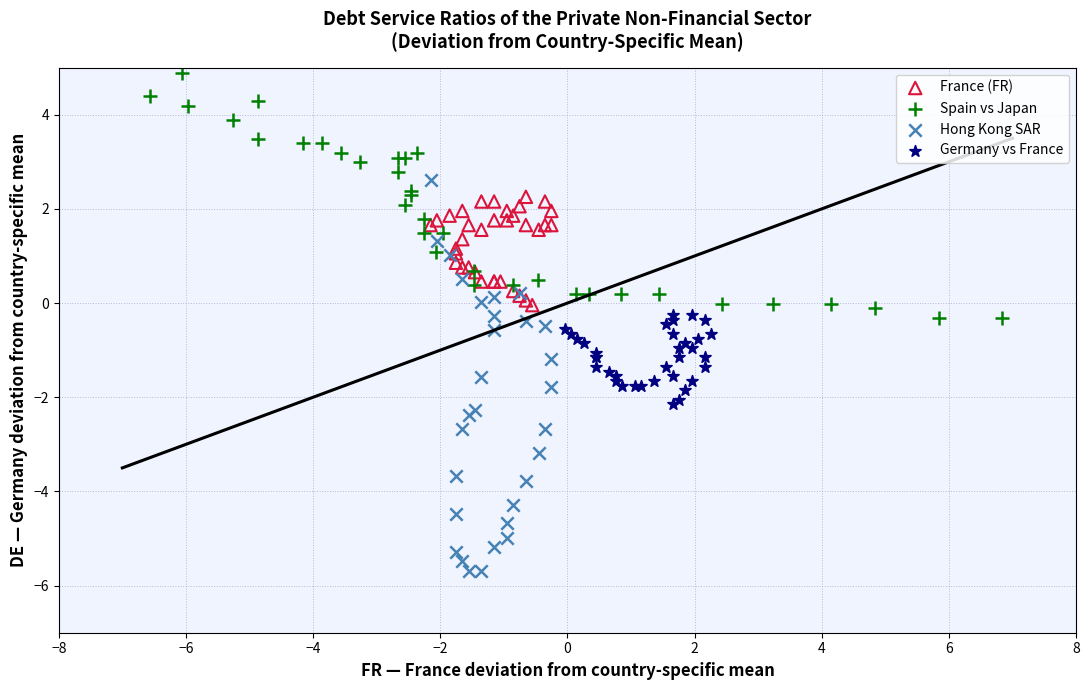

Which series reaches the maximum Y coordinate?

Spain vs Japan